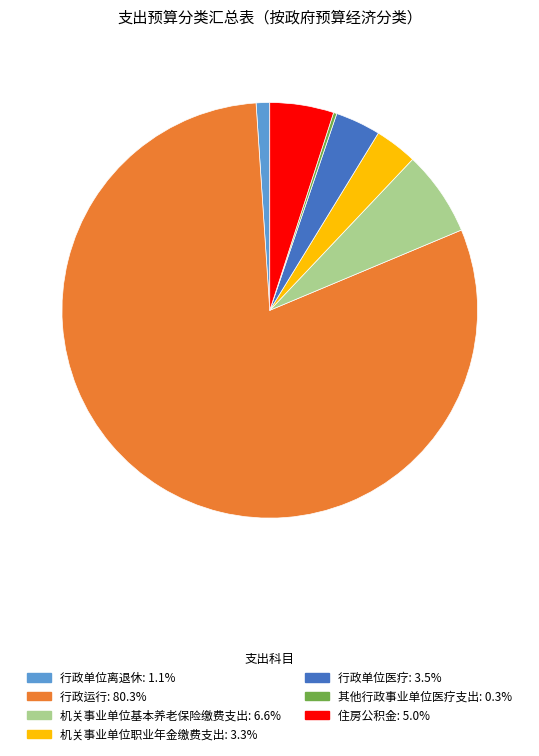

Which has a higher value, 机关事业单位基本养老保险缴费支出 or 行政运行?

行政运行